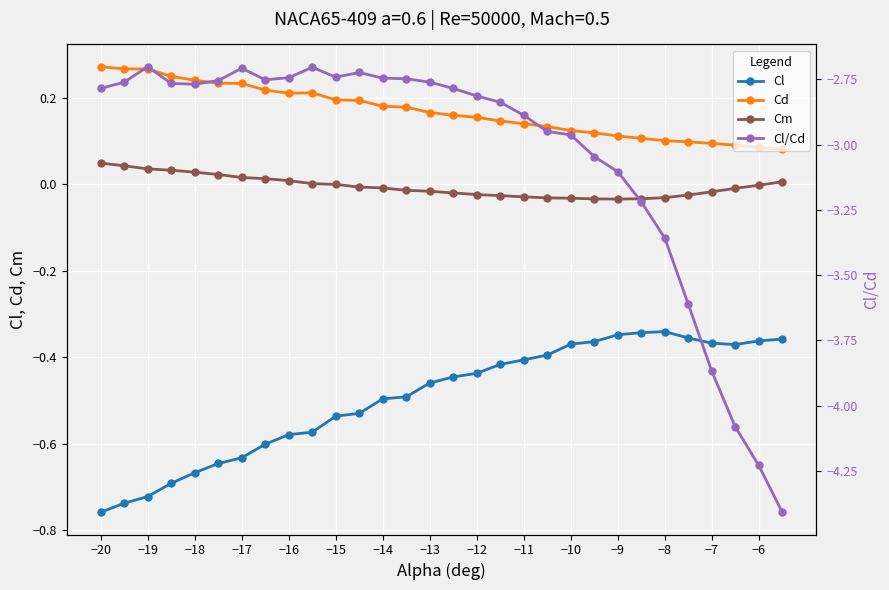

What is the spread (max minus min) of values at −6?

4.3